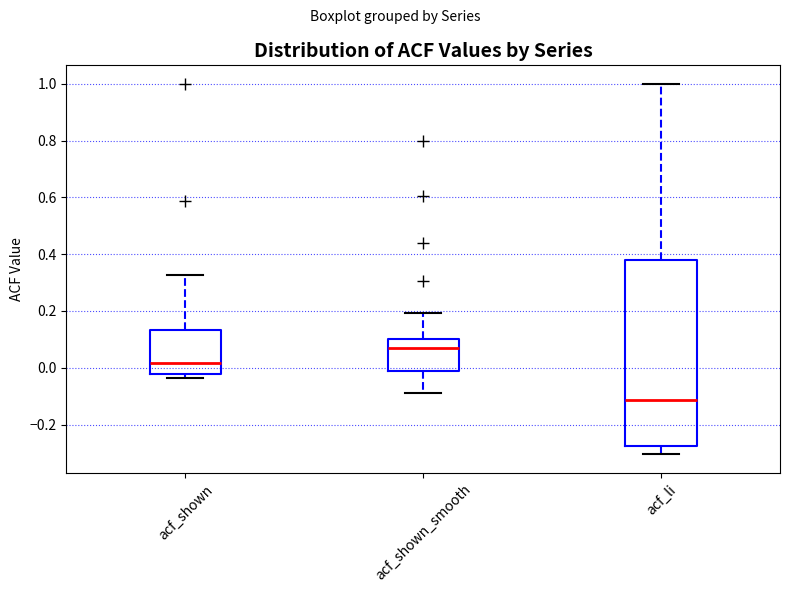

Reading left to right, read every box against the y-axis: the position of its median line, the range the box covers, and the ends of its whiskers. The values are not printed on the chart, so give them approximately, as read against the axis.

acf_shown: median 0.02, box -0.02 to 0.14, whiskers -0.04 to 0.32
acf_shown_smooth: median 0.06, box -0.02 to 0.10, whiskers -0.08 to 0.20
acf_li: median -0.12, box -0.28 to 0.38, whiskers -0.30 to 1.00